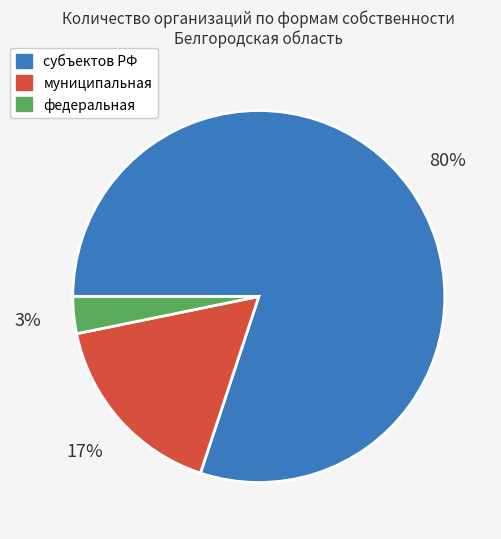

Which slice is the smallest?

федеральная